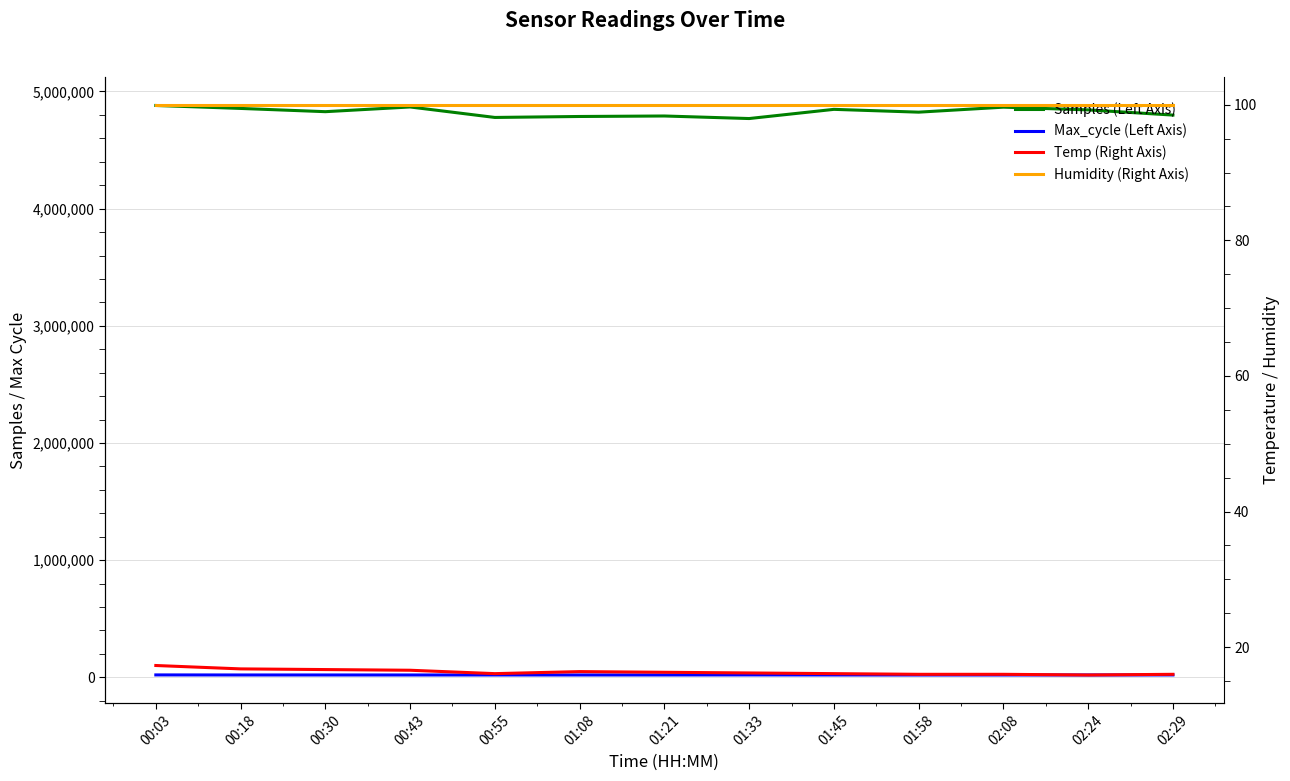

Is it true that Max_cycle (Left Axis) equals 13200.1 at 01:33?

False